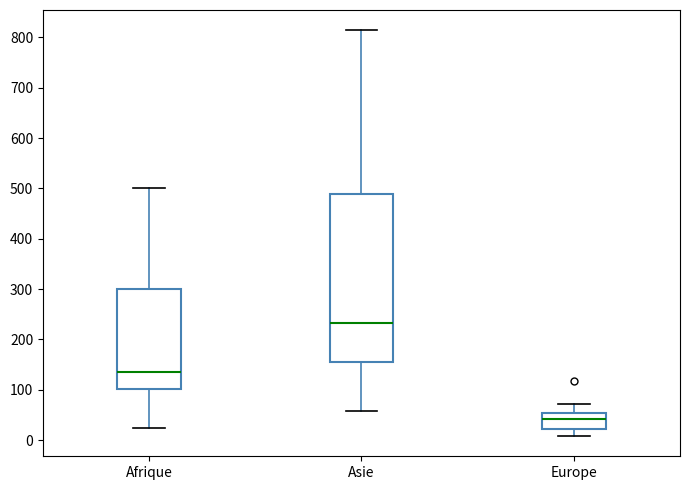

Which box is the tallest, from its lower edge to its upper edge?

Asie